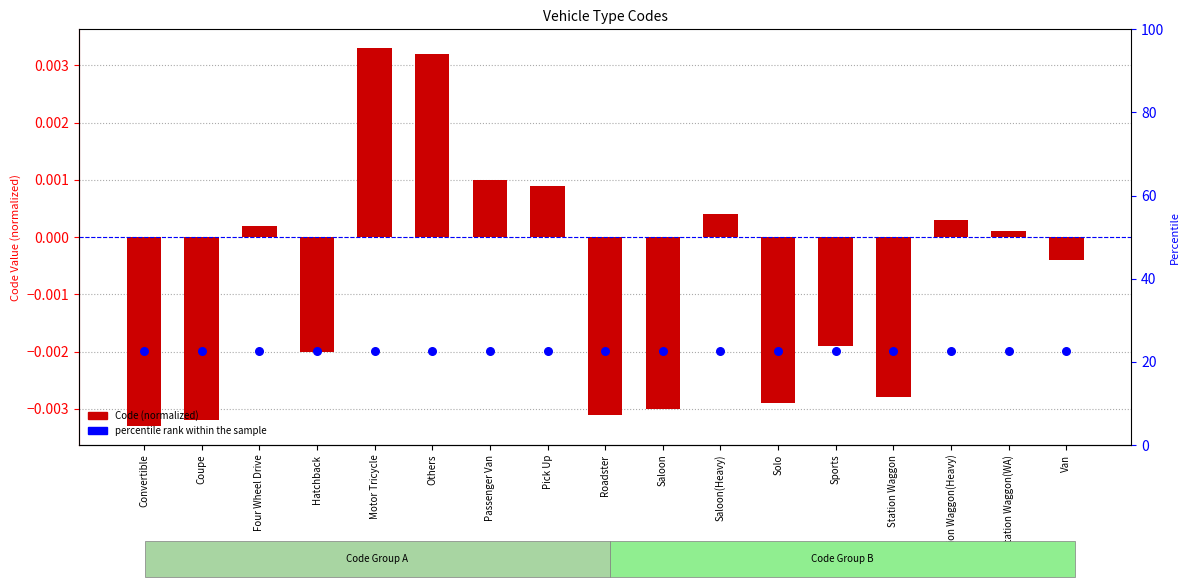

Which series has the widest spread of Y values?

Code (normalized)